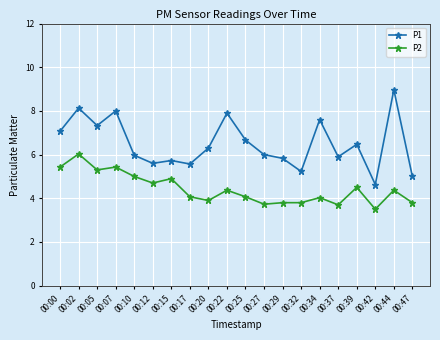

In P1, how many points are lower than both neighbors (excluding endpoints)?

6